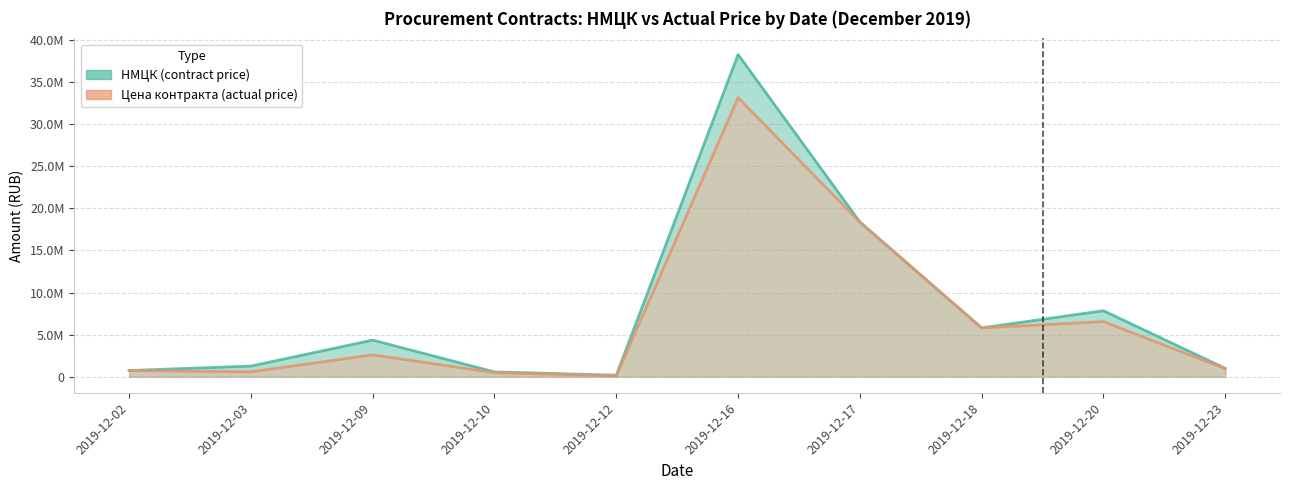

How many values in the НМЦК (contract price) series exceed 4349100?

4